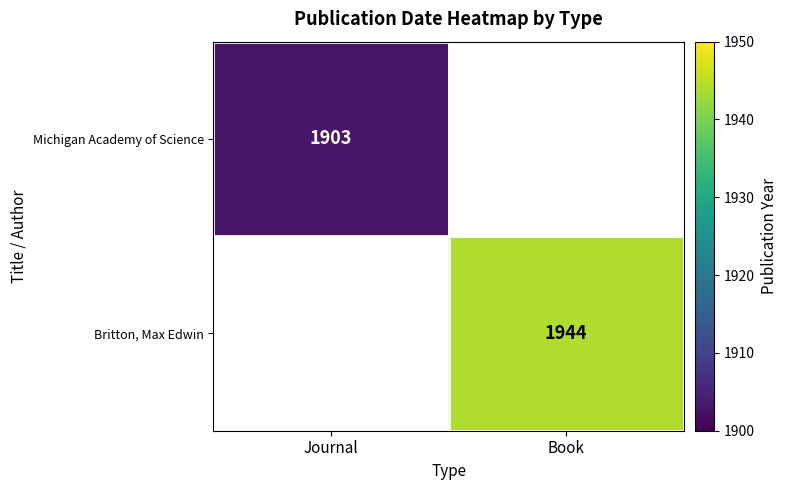

Which category has the highest value across all series?

Book